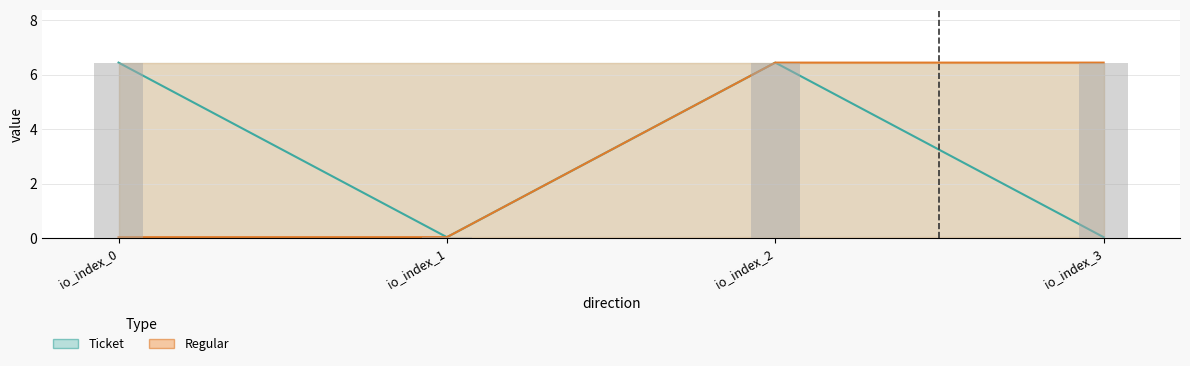

Is it true that Regular equals 6.4 at io_index_2?

True